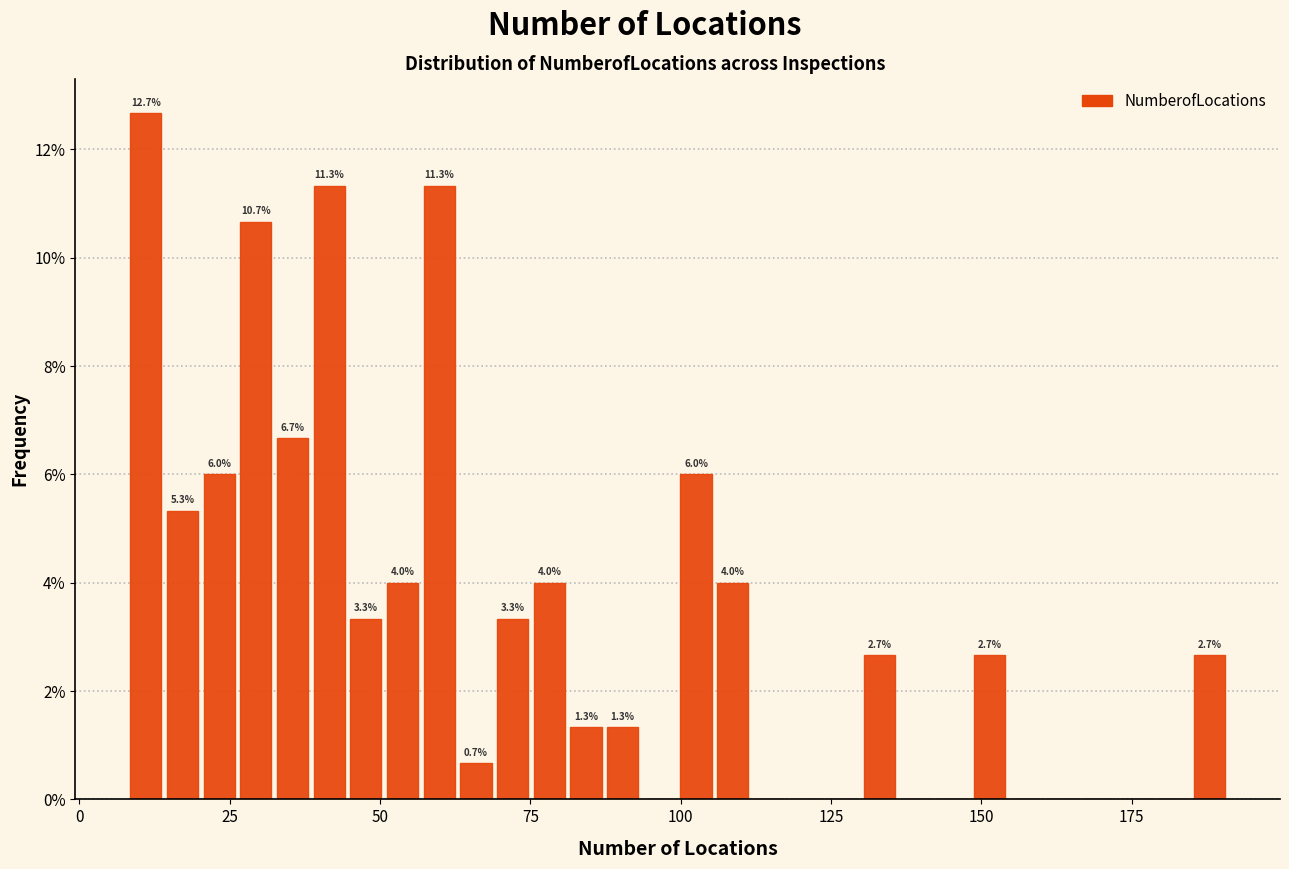

Read against the x-axis, roughly where is the centre of the tallest bar?

10